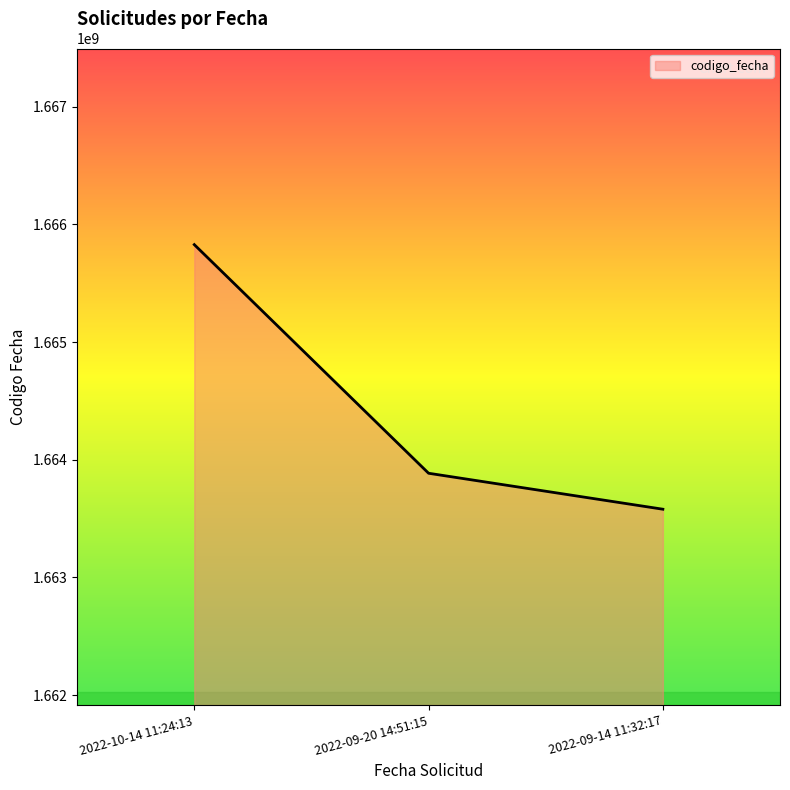

What position from the left is 2022-09-14 11:32:17?

3